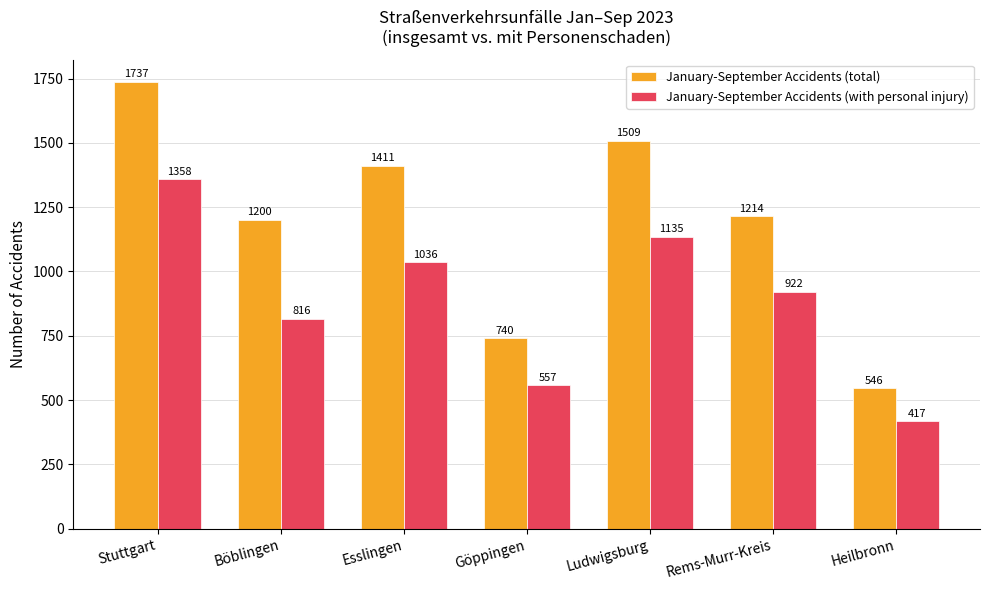

How many bars are there in each group?

2